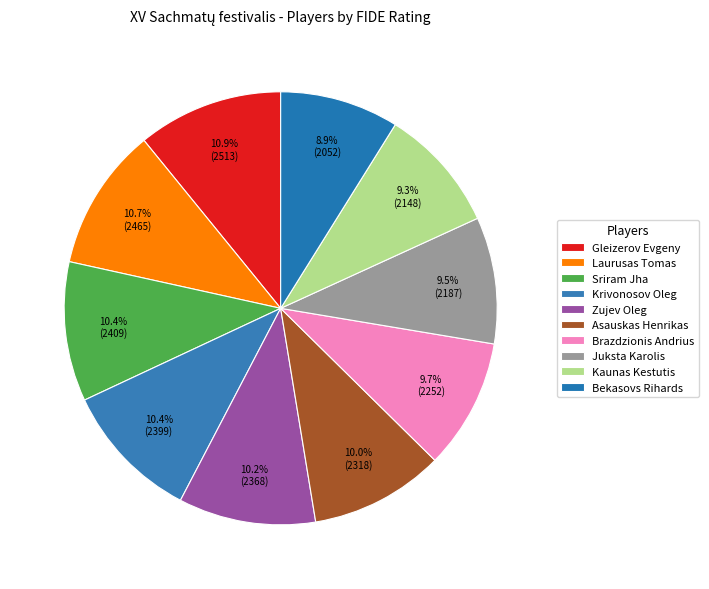

How many slices are in this pie chart?

10